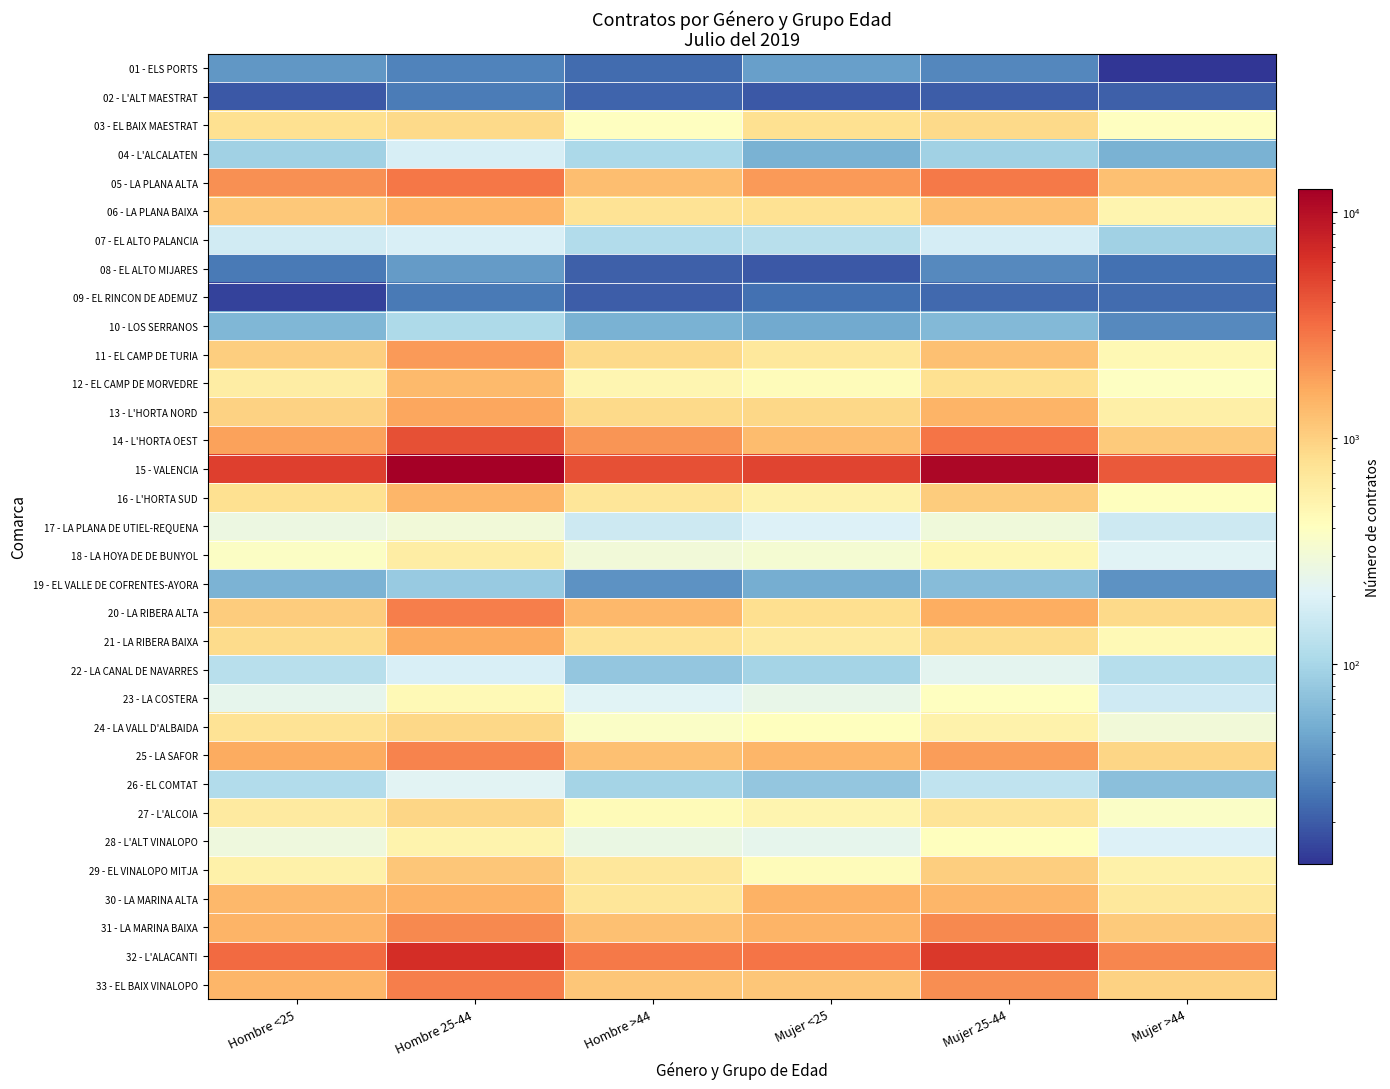

At Hombre >44, list the series in order from largest to smallest.

15 - VALENCIA, 32 - L'ALACANTI, 14 - L'HORTA OEST, 20 - LA RIBERA ALTA, 05 - LA PLANA ALTA, 31 - LA MARINA BAIXA, 25 - LA SAFOR, 33 - EL BAIX VINALOPO, 13 - L'HORTA NORD, 11 - EL CAMP DE TURIA, 06 - LA PLANA BAIXA, 21 - LA RIBERA BAIXA, 30 - LA MARINA ALTA, 16 - L'HORTA SUD, 29 - EL VINALOPO MITJA, 12 - EL CAMP DE MORVEDRE, 27 - L'ALCOIA, 03 - EL BAIX MAESTRAT, 24 - LA VALL D'ALBAIDA, 18 - LA HOYA DE DE BUNYOL, 28 - L'ALT VINALOPO, 23 - LA COSTERA, 17 - LA PLANA DE UTIEL-REQUENA, 07 - EL ALTO PALANCIA, 04 - L'ALCALATEN, 26 - EL COMTAT, 22 - LA CANAL DE NAVARRES, 10 - LOS SERRANOS, 19 - EL VALLE DE COFRENTES-AYORA, 01 - ELS PORTS, 02 - L'ALT MAESTRAT, 08 - EL ALTO MIJARES, 09 - EL RINCON DE ADEMUZ